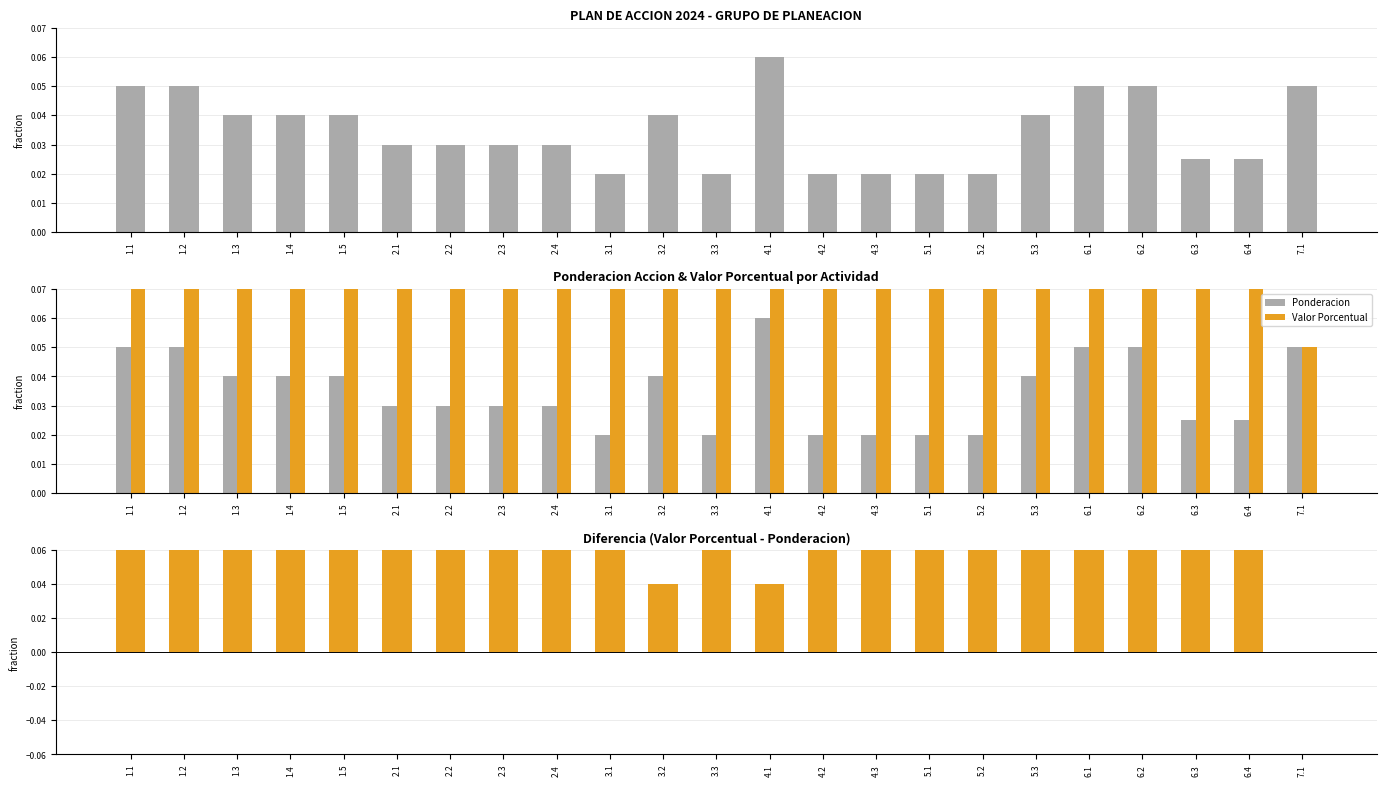

What is the average value of the Valor Porcentual series?

0.2